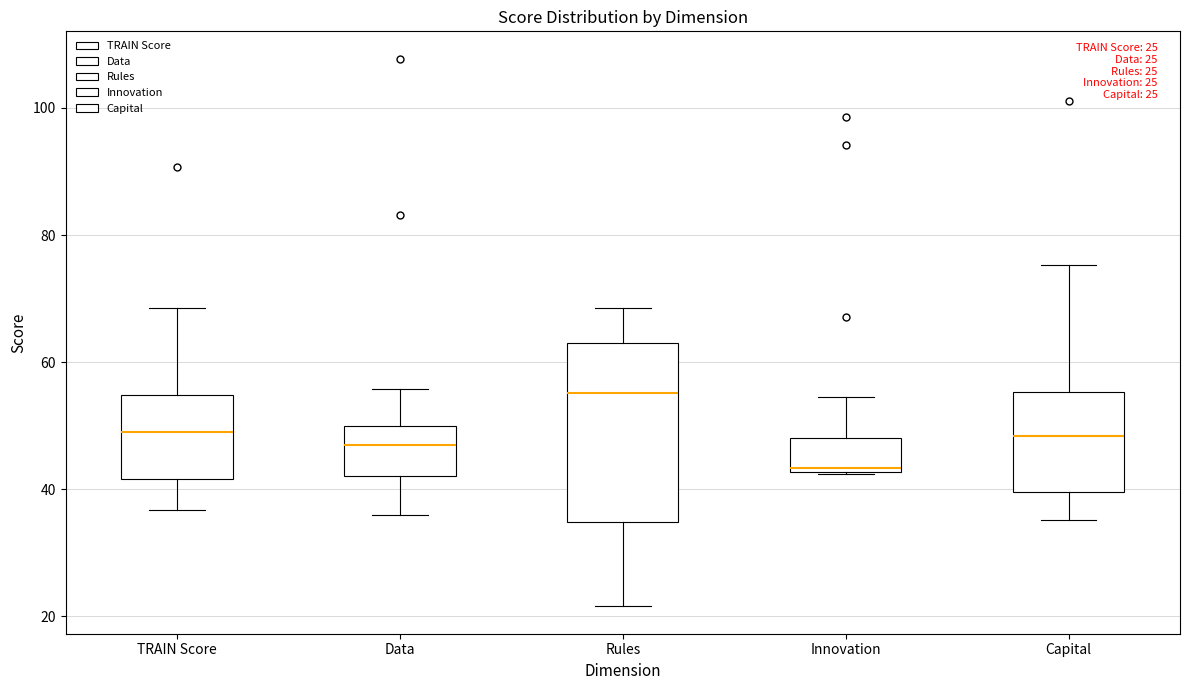

Which box has the lowest median line?

Innovation